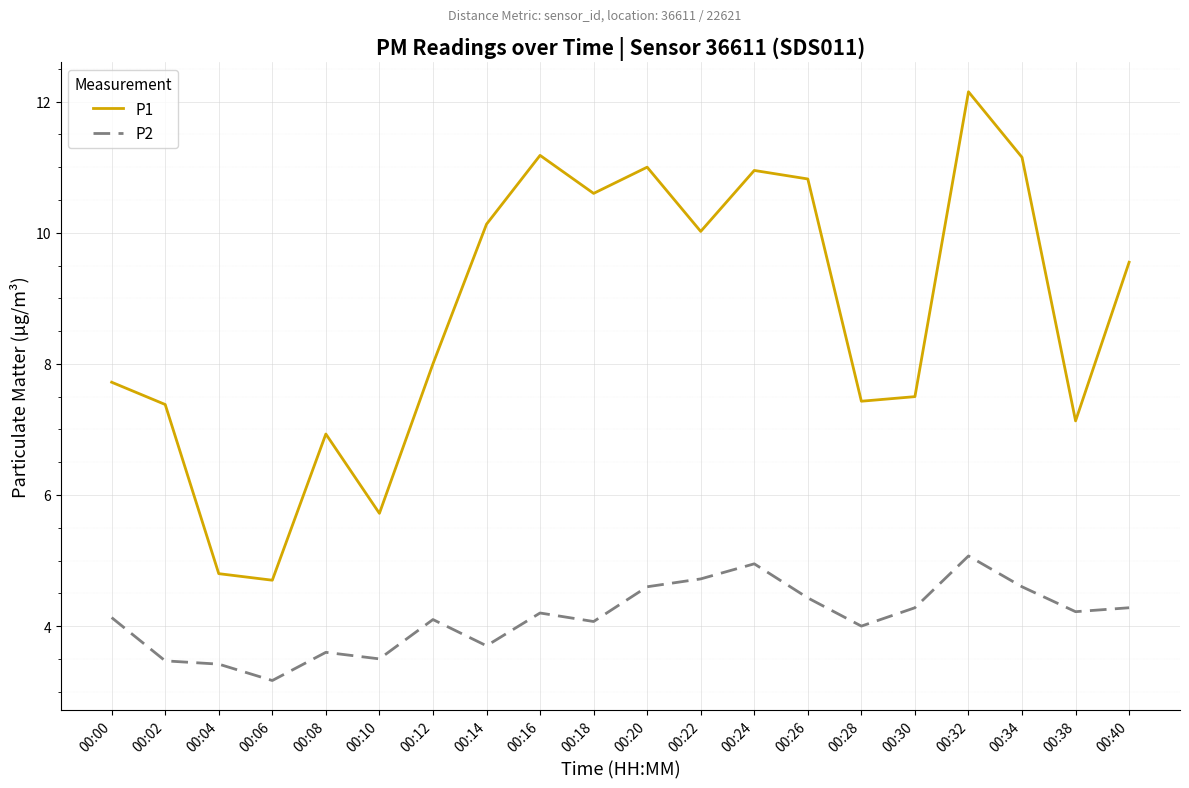

At which category is the sum across all series the highest?

00:32